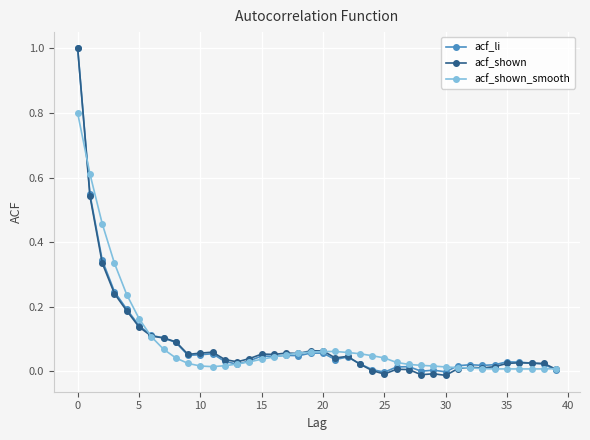

True or false: acf_shown has more than 0 interior local peaks.

True